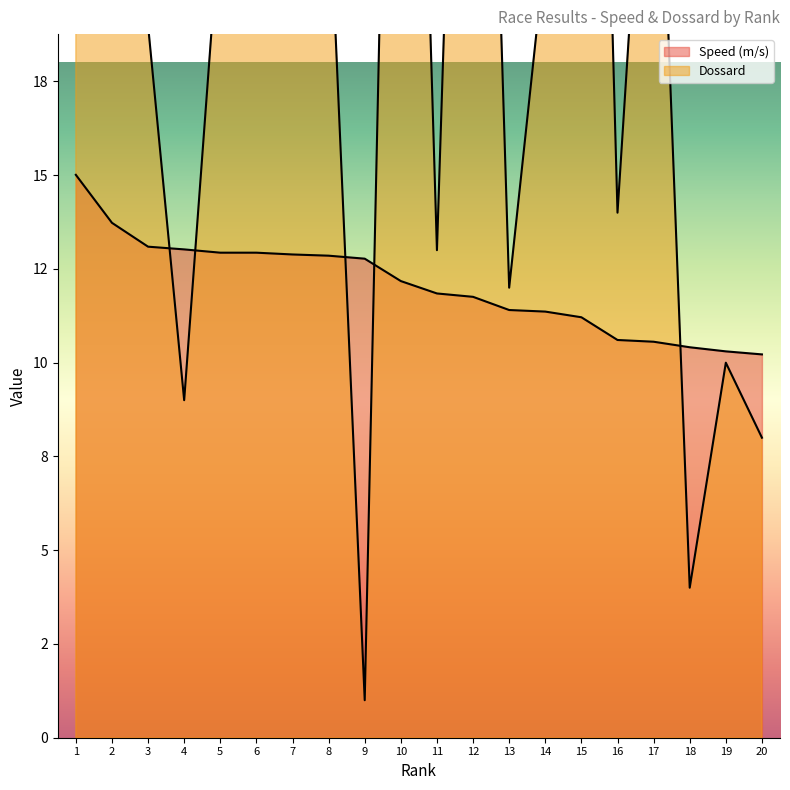

Is it true that Speed (m/s) equals 13.7 at 2?

True